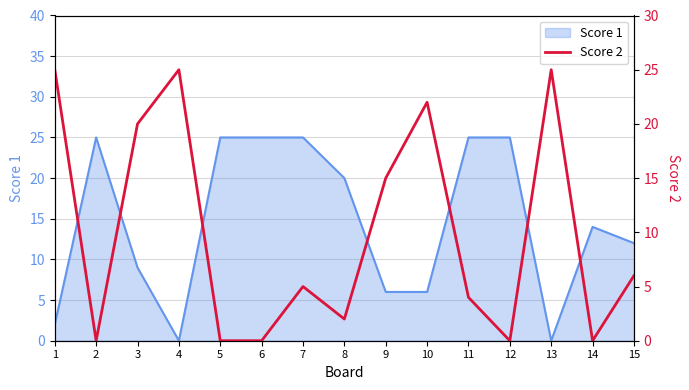

The Score 1 series shows 37 at 7. True or false?

False